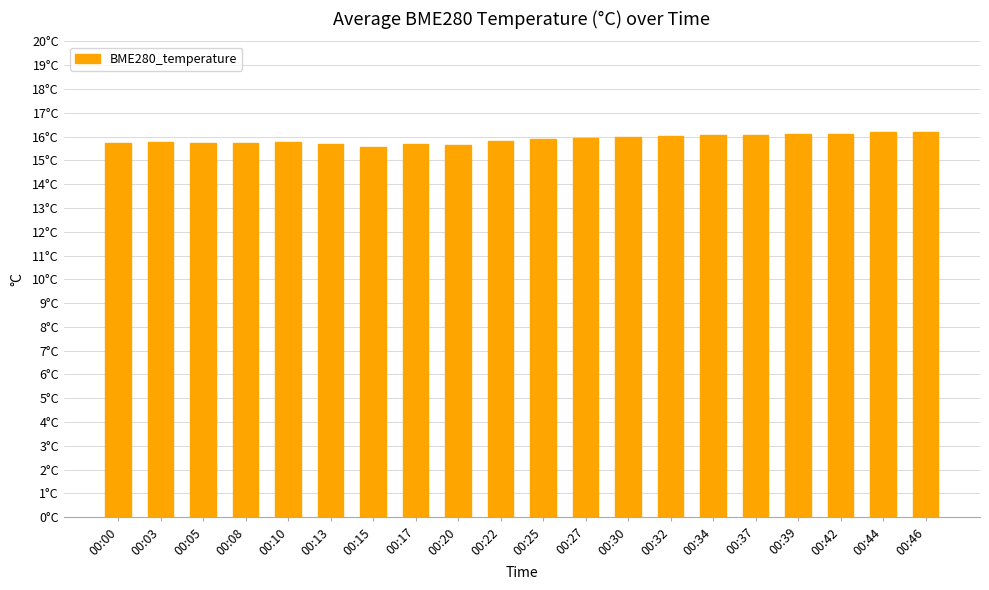

The value at 00:17 is 27.0. True or false?

False